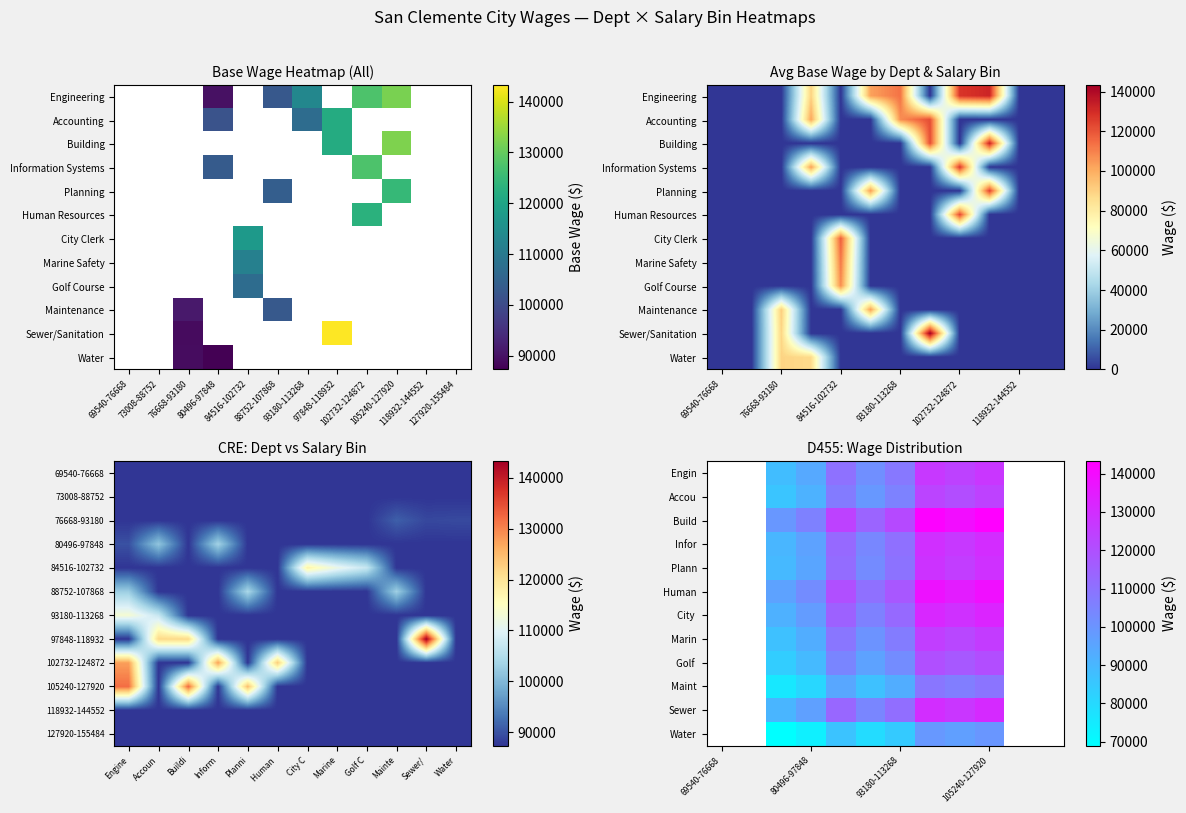

How many values in the Plann series exceed 111593?

4